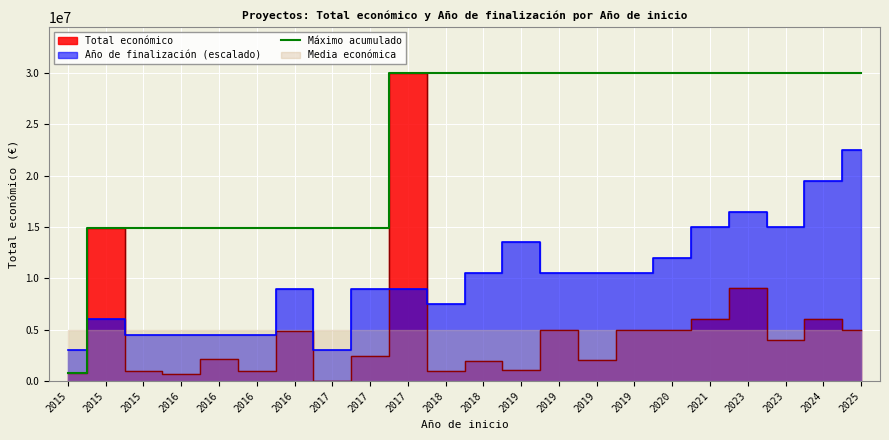

What is the maximum value shown in the chart?

29999528